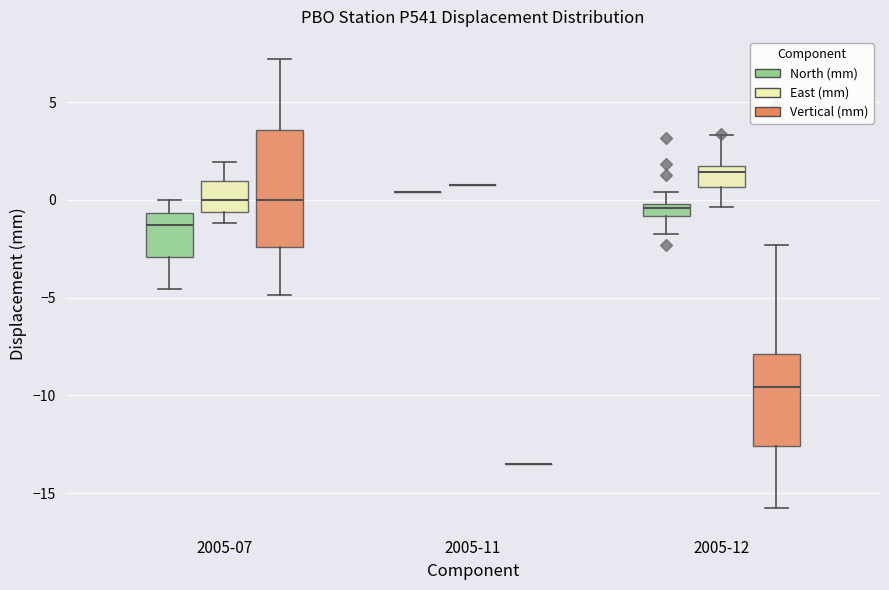

Where does the lower whisker of the box for 2005-12 (East (mm)) end on the y-axis? The values are not printed on the chart, so give them approximately, as read against the axis.

-0.5